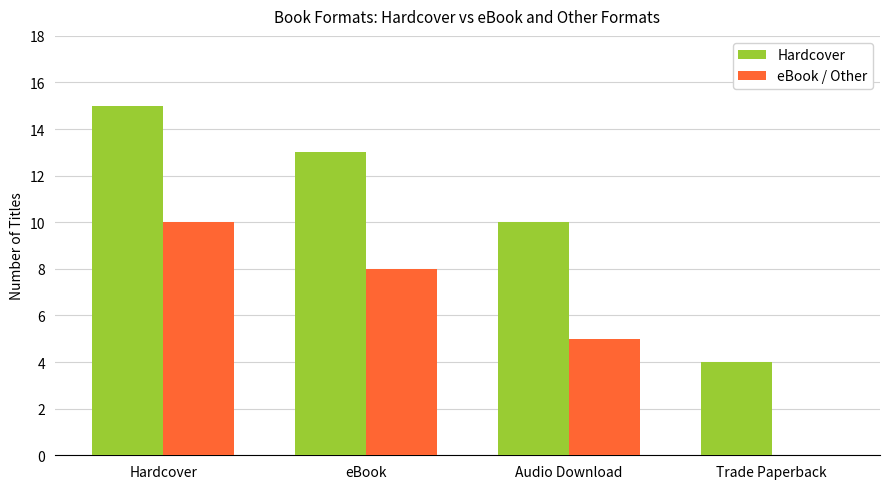

What is the sum of the Hardcover values at Audio Download and Hardcover?

25